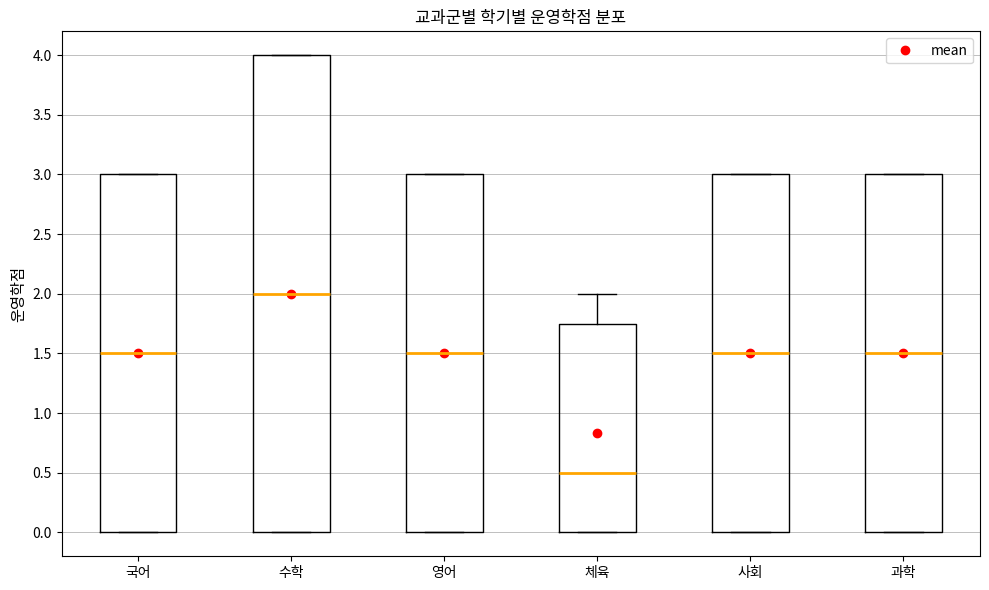

Which box's median line is the highest?

수학